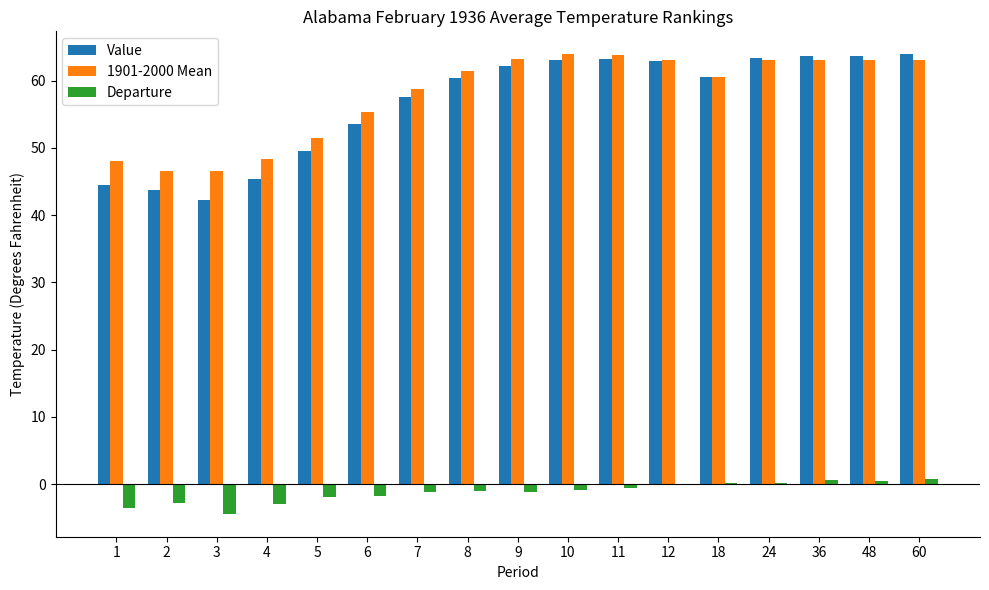

How many values in the Value series exceed 60?

10